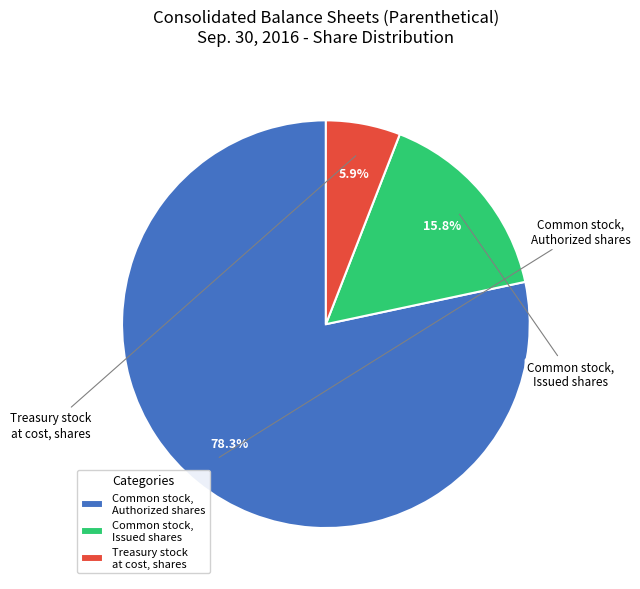

True or false: Common stock, Issued shares accounts for 11% of the total.

False